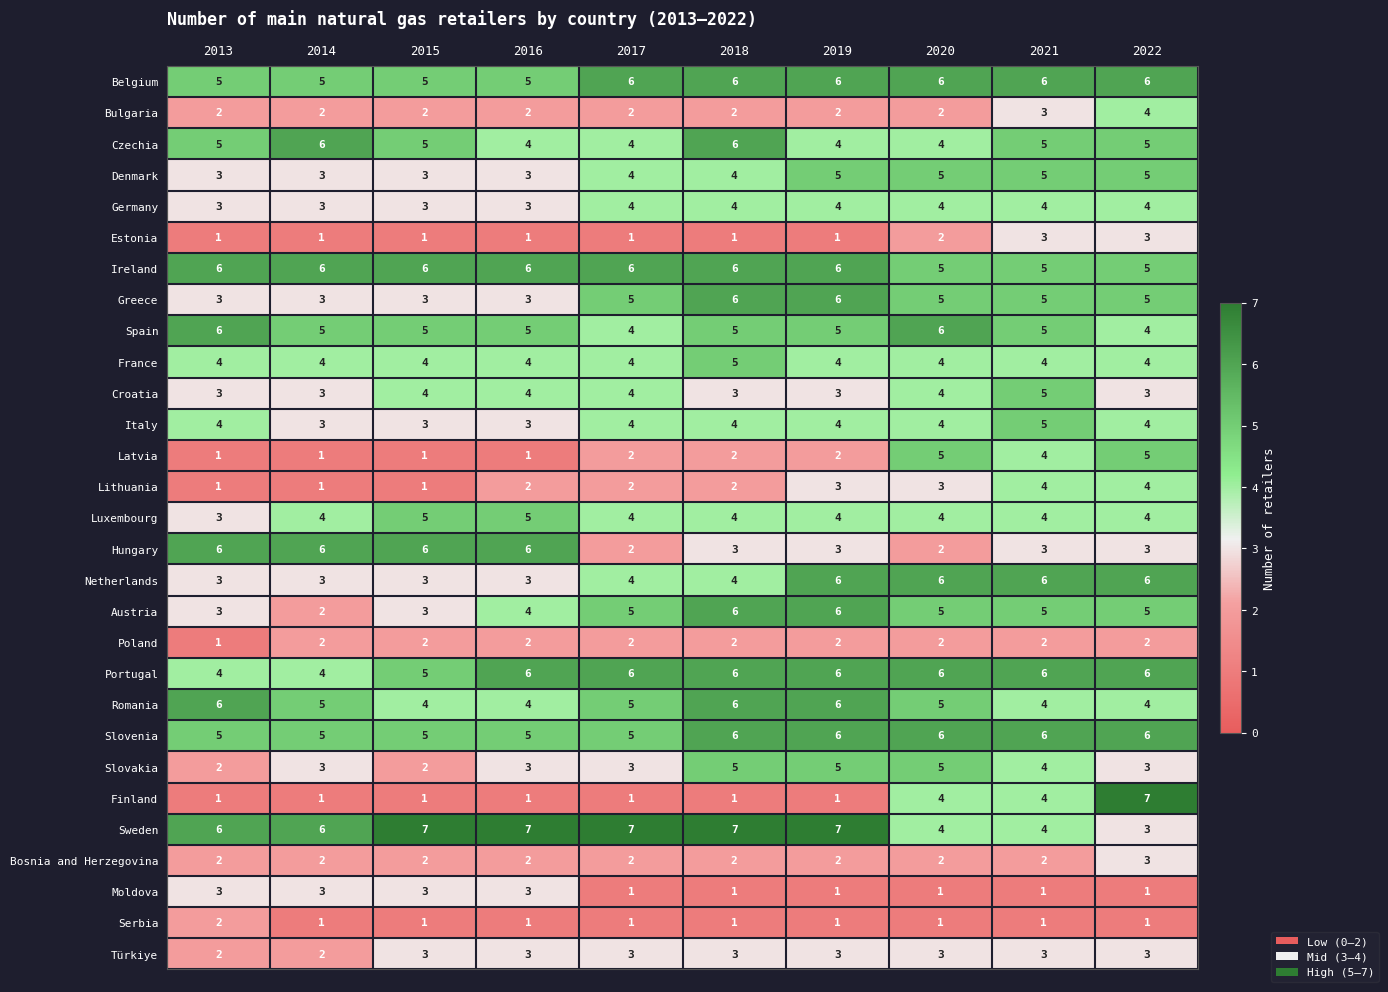

Which category has the highest value in the Bulgaria series?

2022